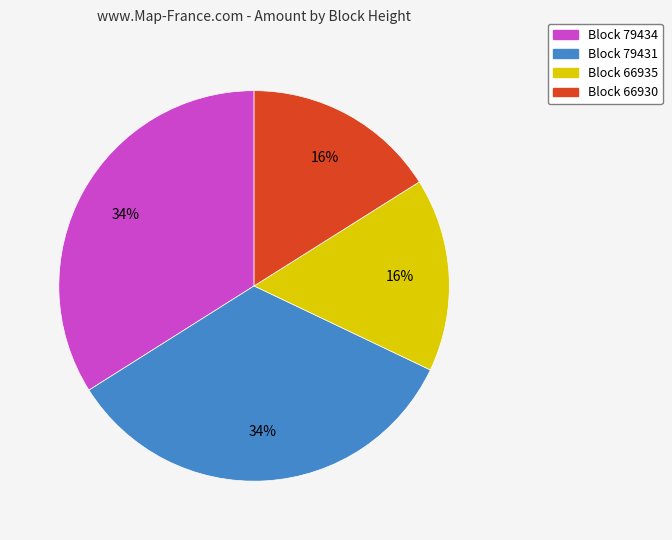

Is there any slice that represents more than half of the pie?

No